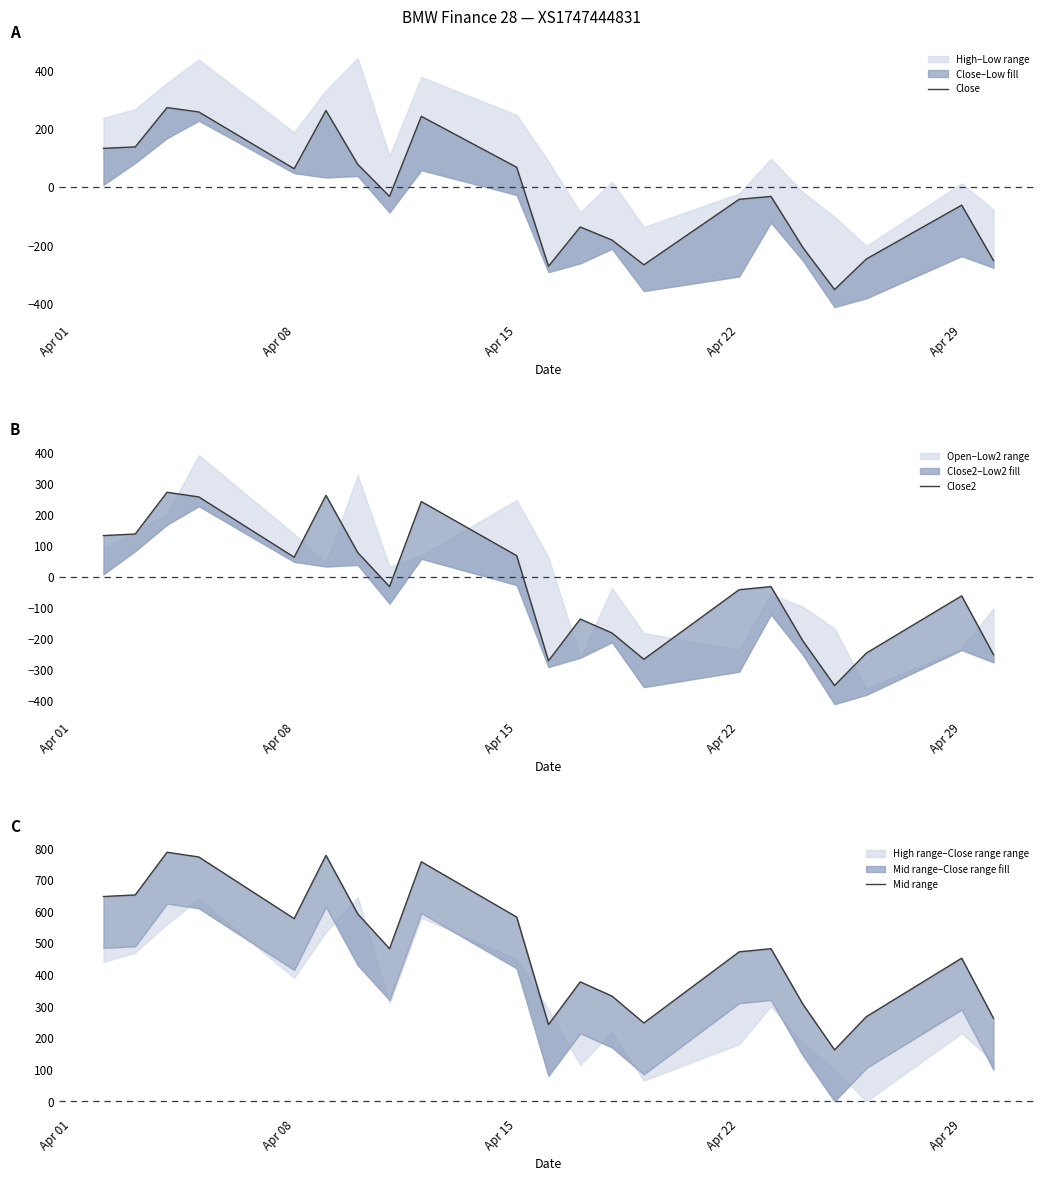

Is this an area chart (filled region under the line)?

No